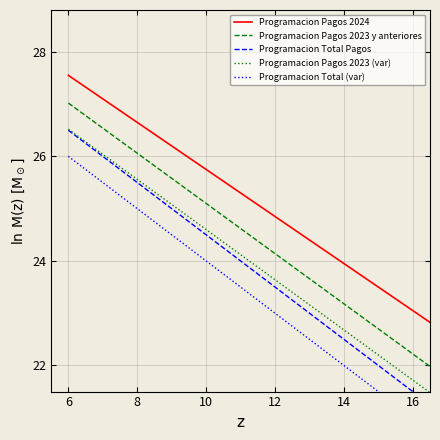

Which has a higher value, 8 or 10?

8